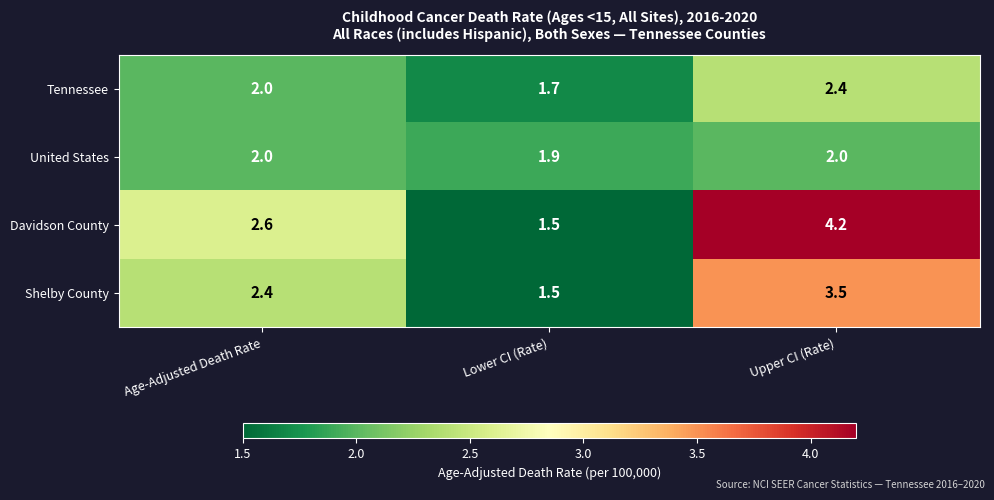

Reading right to left, extract all data points from this chart.

Tennessee: Upper CI (Rate)=2.4	Lower CI (Rate)=1.7	Age-Adjusted Death Rate=2.0
United States: Upper CI (Rate)=2.0	Lower CI (Rate)=1.9	Age-Adjusted Death Rate=2.0
Davidson County: Upper CI (Rate)=4.2	Lower CI (Rate)=1.5	Age-Adjusted Death Rate=2.6
Shelby County: Upper CI (Rate)=3.5	Lower CI (Rate)=1.5	Age-Adjusted Death Rate=2.4